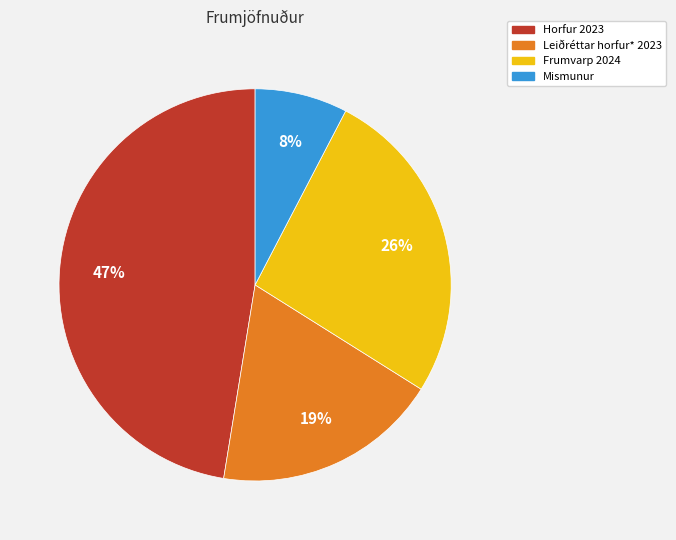

How many segments does this pie chart have?

4